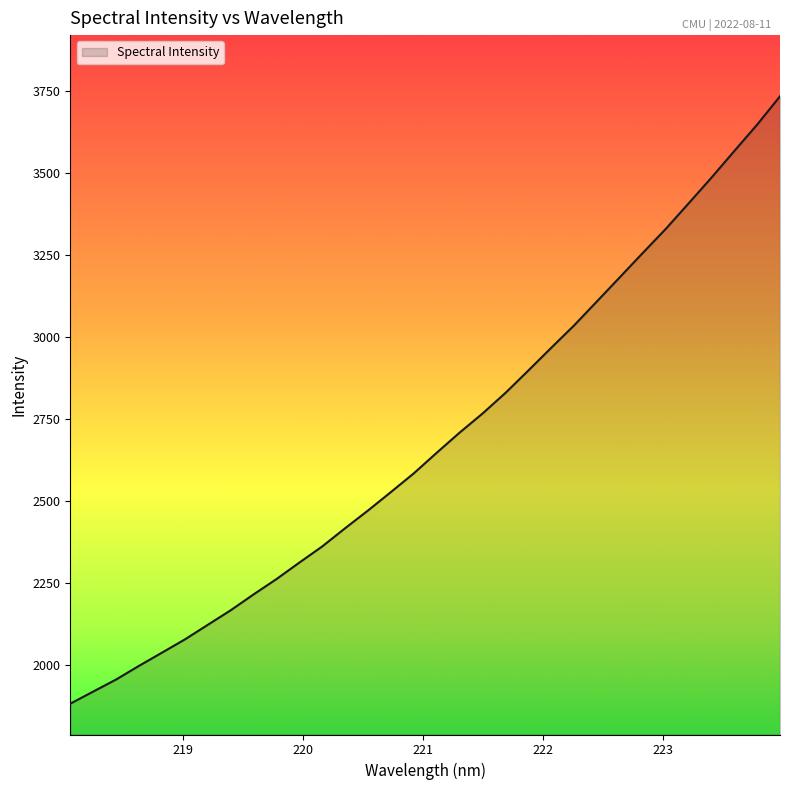

What is the difference between the maximum and minimum values?

1853.4